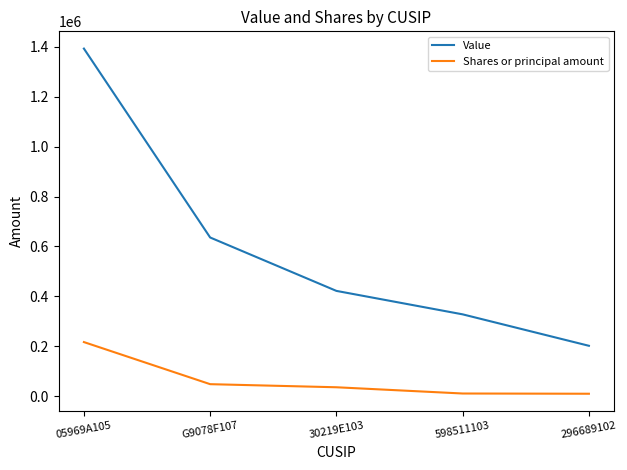

At G9078F107, list the series in order from largest to smallest.

Value, Shares or principal amount